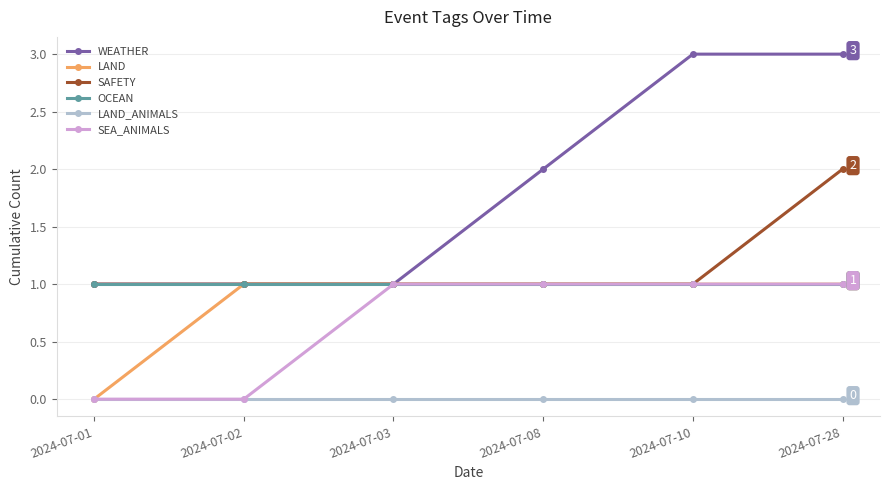

What is the difference between the highest and lowest values at 2024-07-02?

1